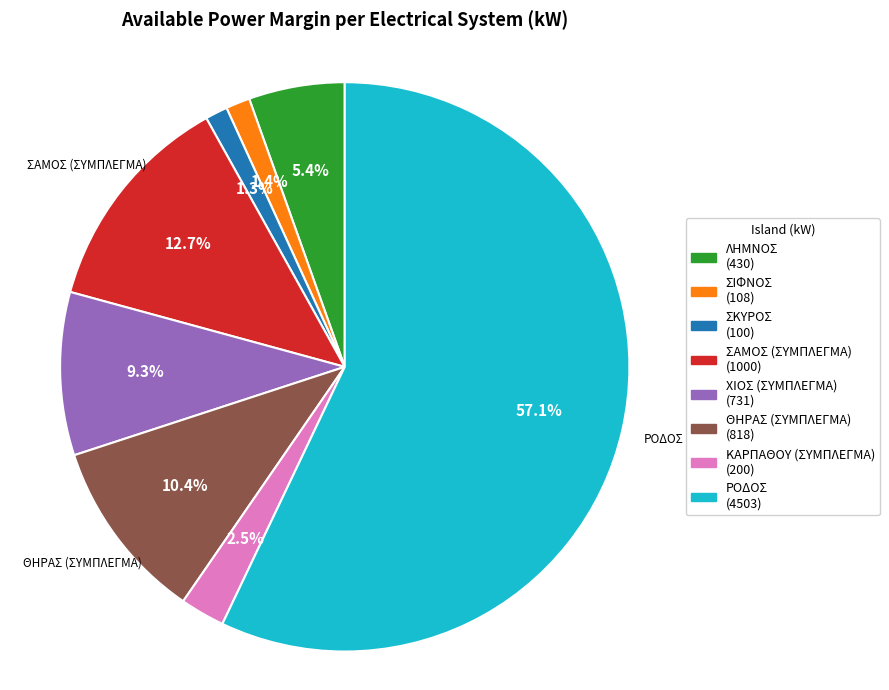

Between ΡΟΔΟΣ and ΛΗΜΝΟΣ, which is larger?

ΡΟΔΟΣ